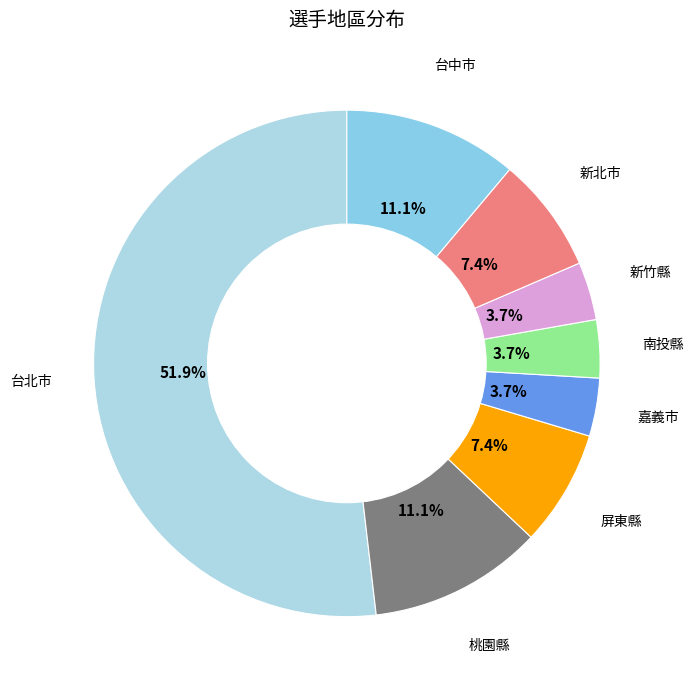

Is 台北市 the majority of the pie?

Yes